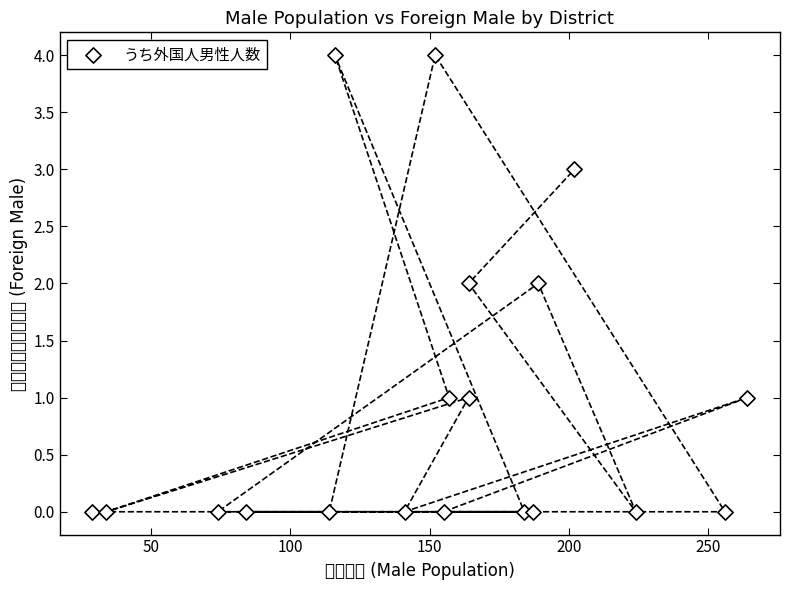

What is the range of X values (max minus min)?

235